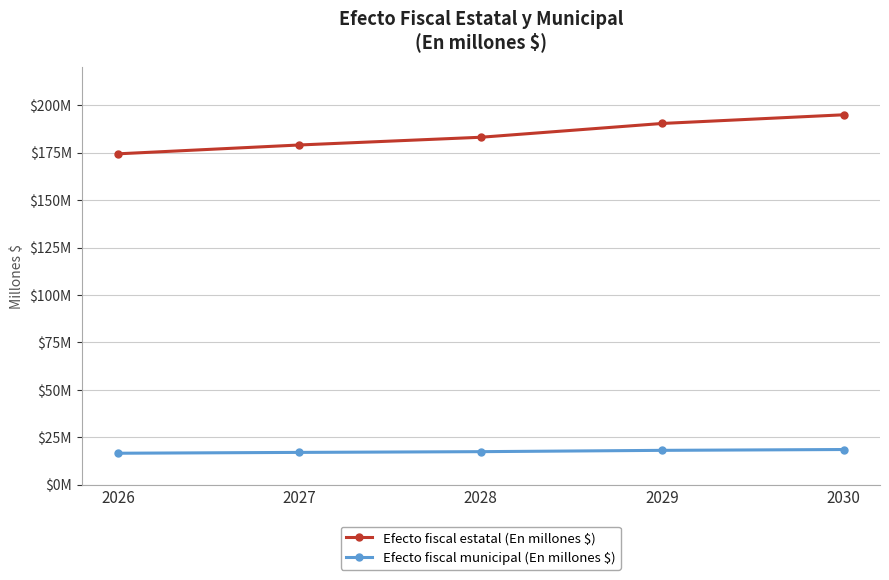

What is the sum of all Efecto fiscal municipal (En millones $) values?

87.8